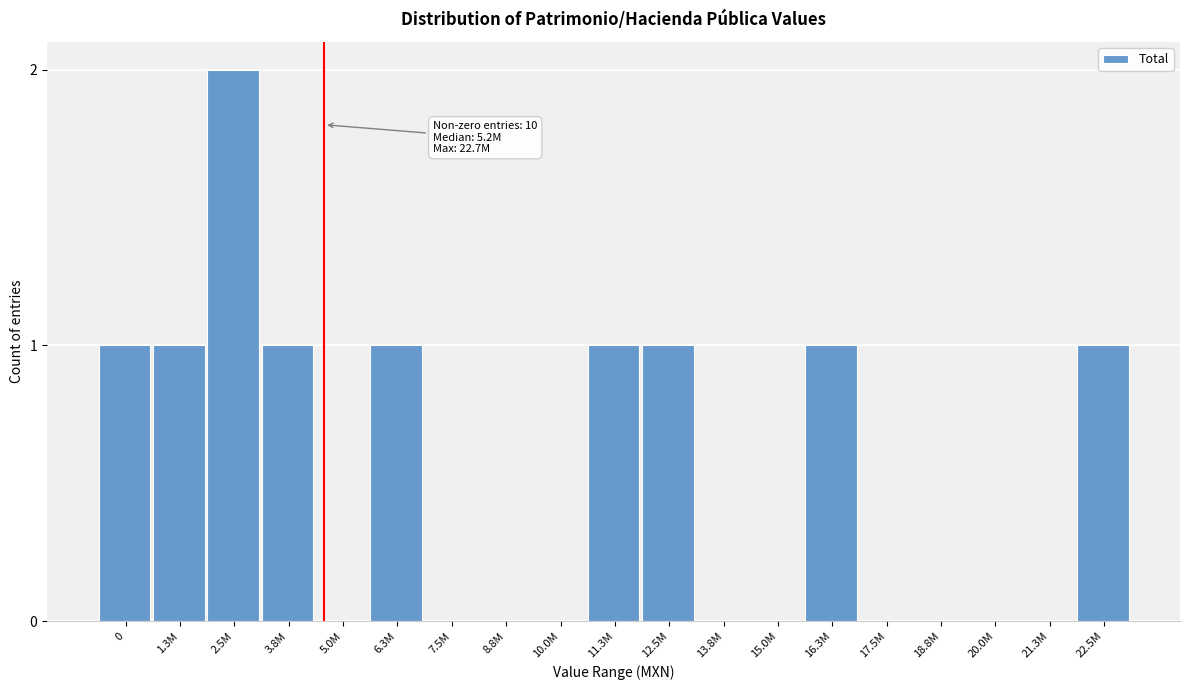

Reading left to right, extract all data points from this chart.

0=1	1.3M=1	2.5M=2	3.8M=1	5.0M=0	6.3M=1	7.5M=0	8.8M=0	10.0M=0	11.3M=1	12.5M=1	13.8M=0	15.0M=0	16.3M=1	17.5M=0	18.8M=0	20.0M=0	21.3M=0	22.5M=1